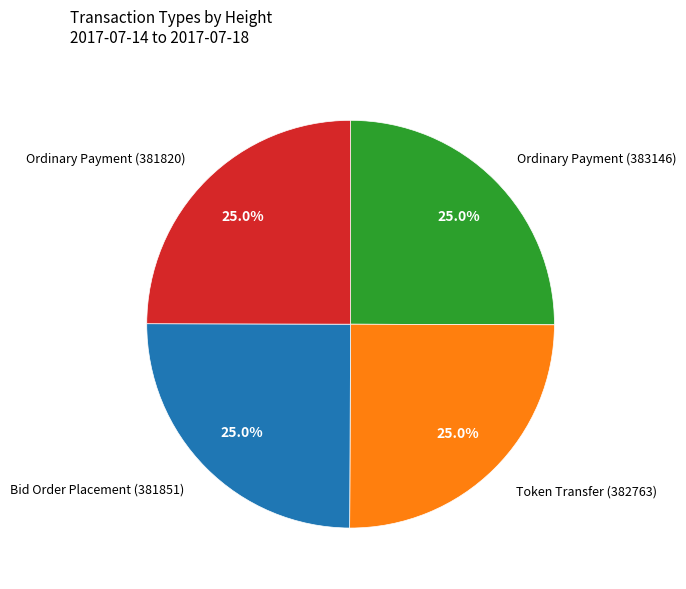

Approximately how many times larger is the value at Ordinary Payment (381820) compared to Bid Order Placement (381851)?

1.0